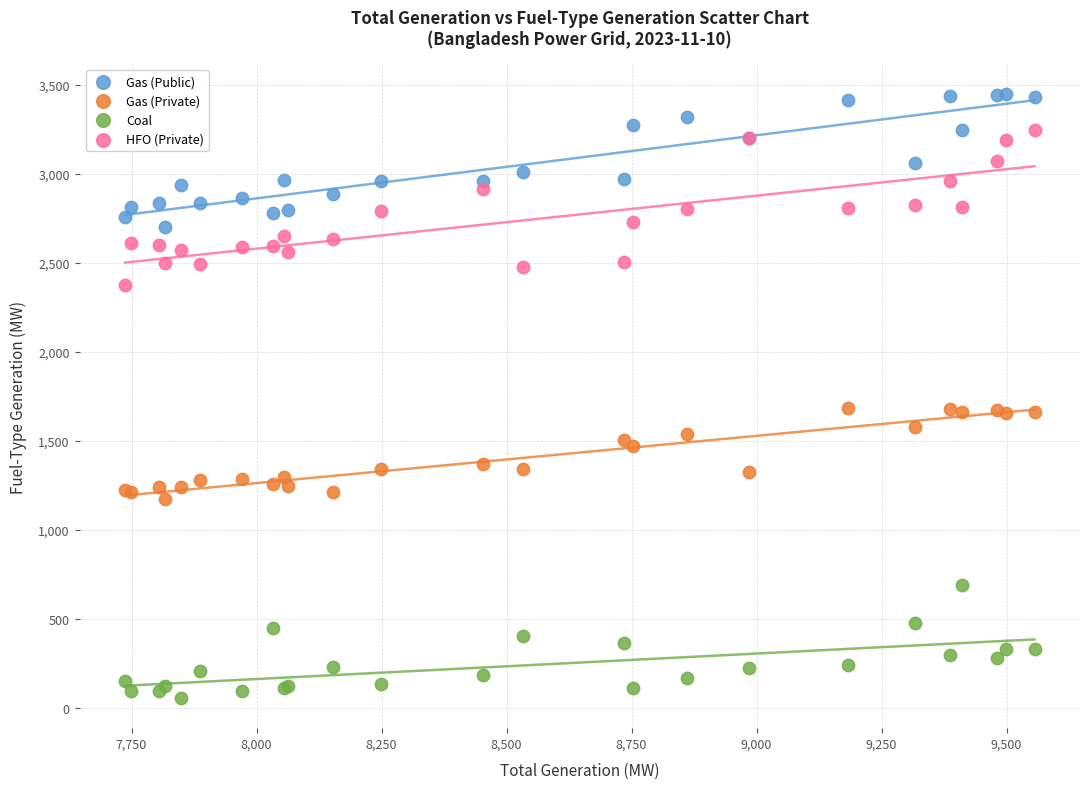

What are all the series names shown in the legend?

Gas (Public), Gas (Private), Coal, HFO (Private)